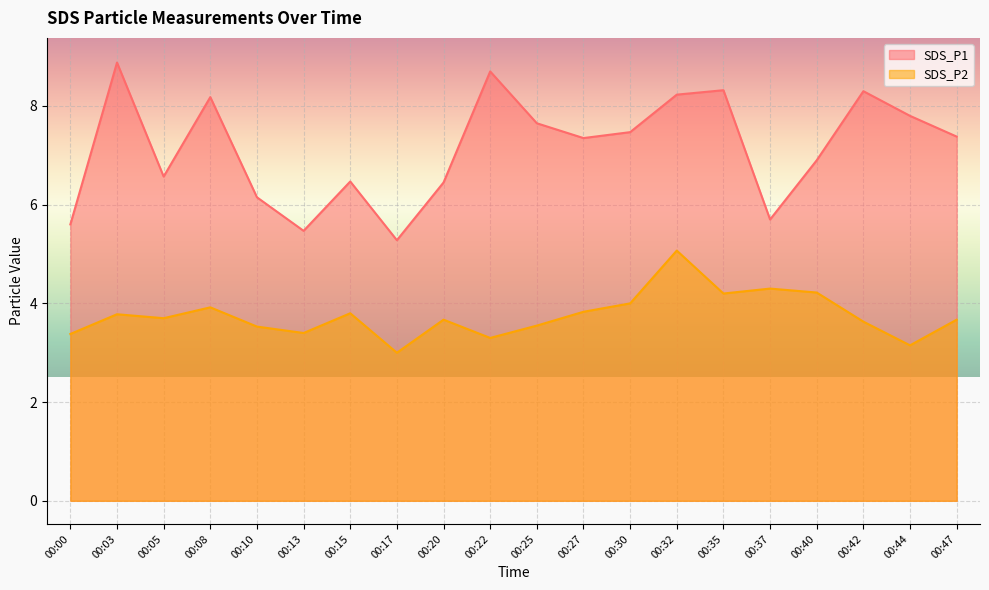

What is the value of the SDS_P2 point at the 18th from the left?

3.6